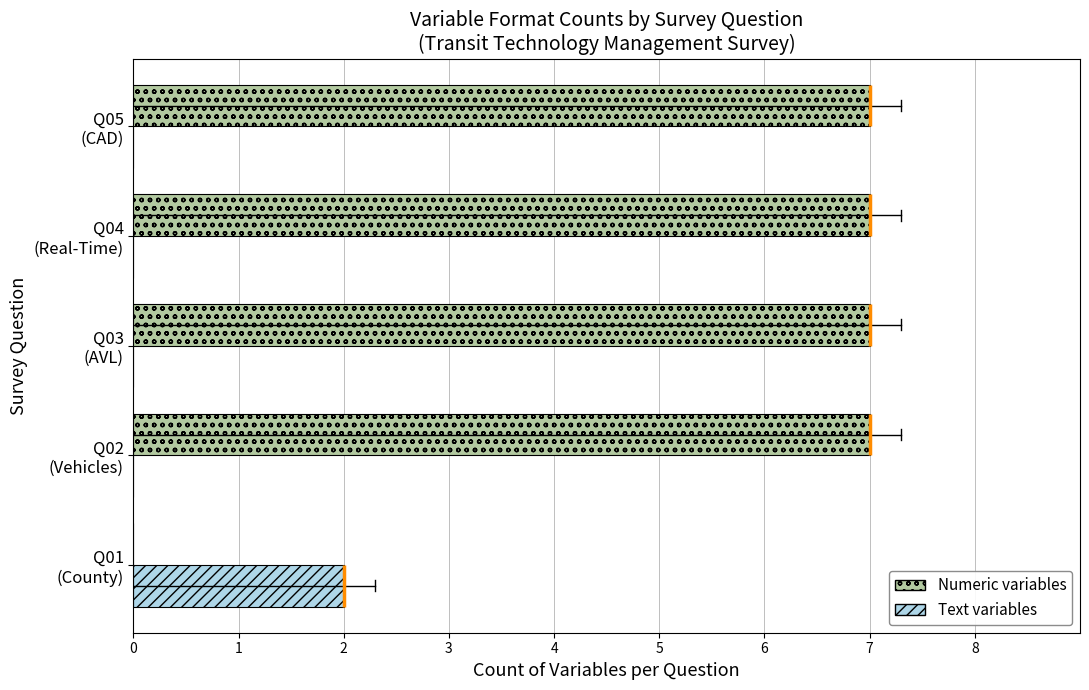

What is the highest value of the Numeric variables series?

7